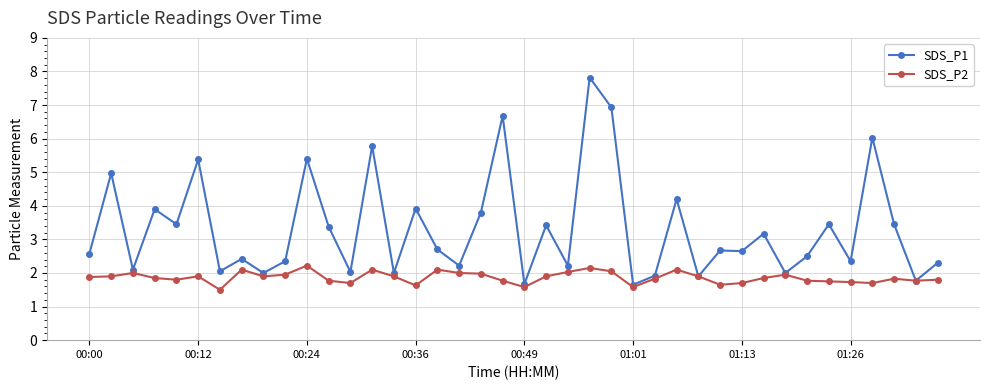

Is this an area chart (filled region under the line)?

No